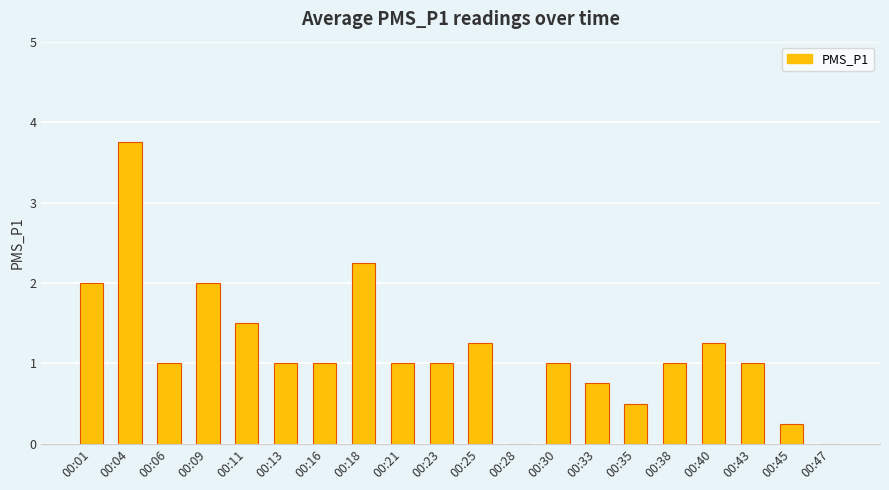

The chart shows a value of 1.5 at 00:23. True or false?

False